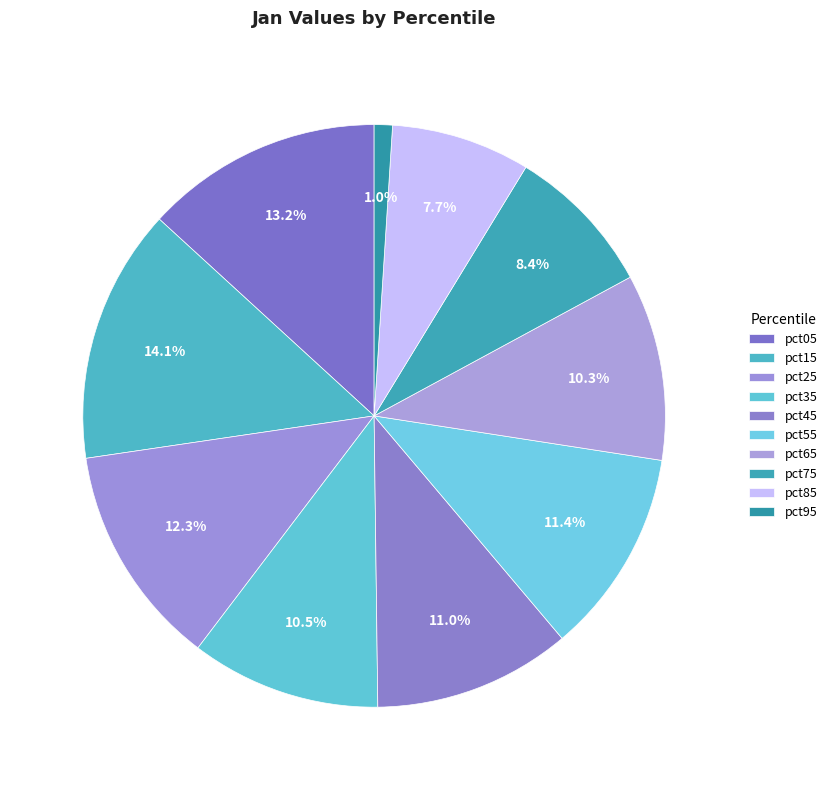

True or false: pct65 accounts for 10% of the total.

True